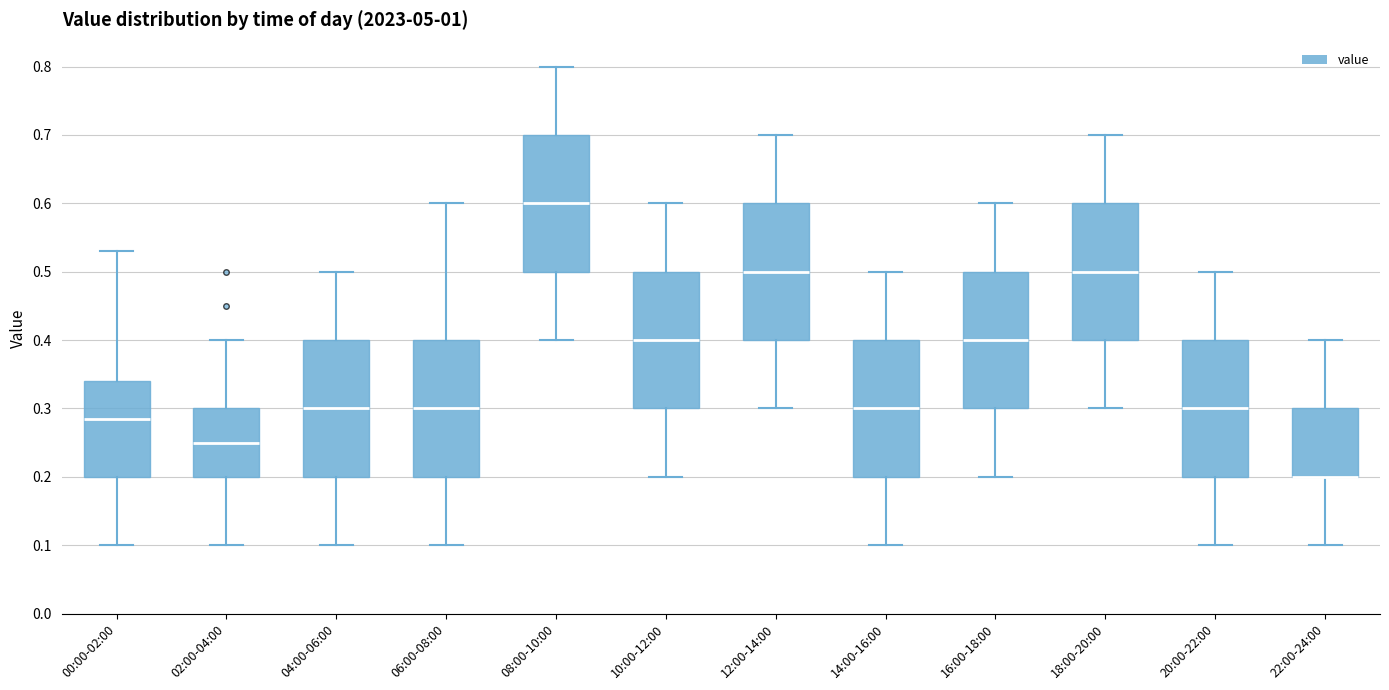

Where is the upper edge of the box for 02:00-04:00 on the y-axis? The values are not printed on the chart, so give them approximately, as read against the axis.

0.30